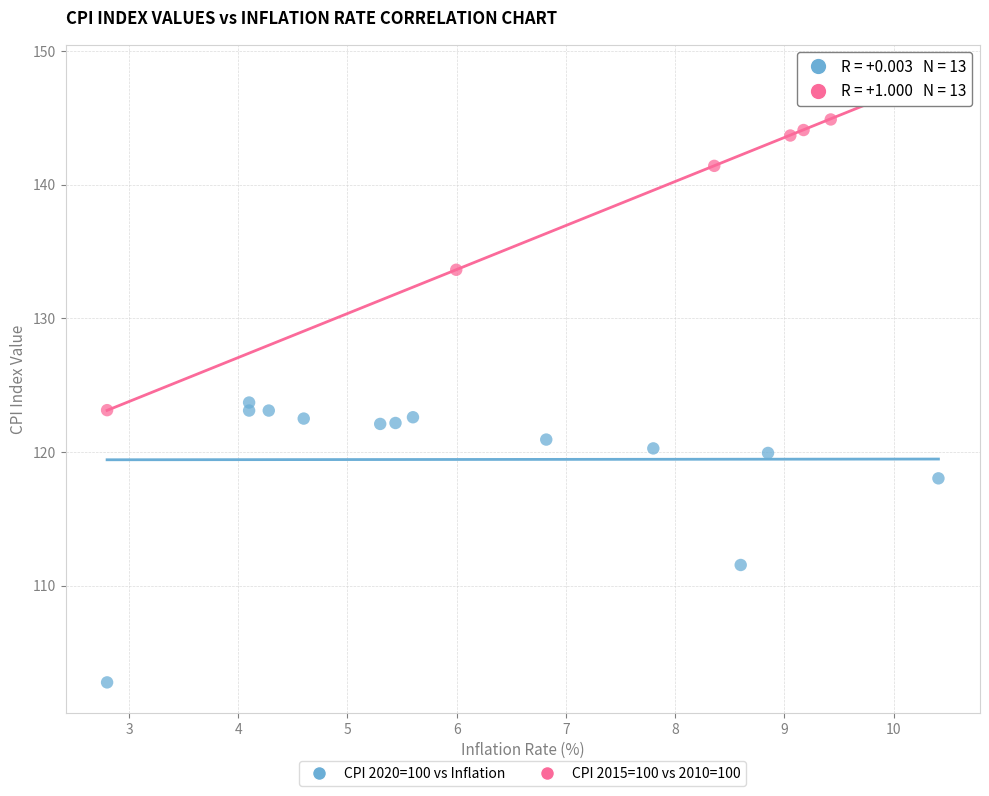

Which series has the largest Y range (max minus min)?

CPI 2015=100 vs 2010=100